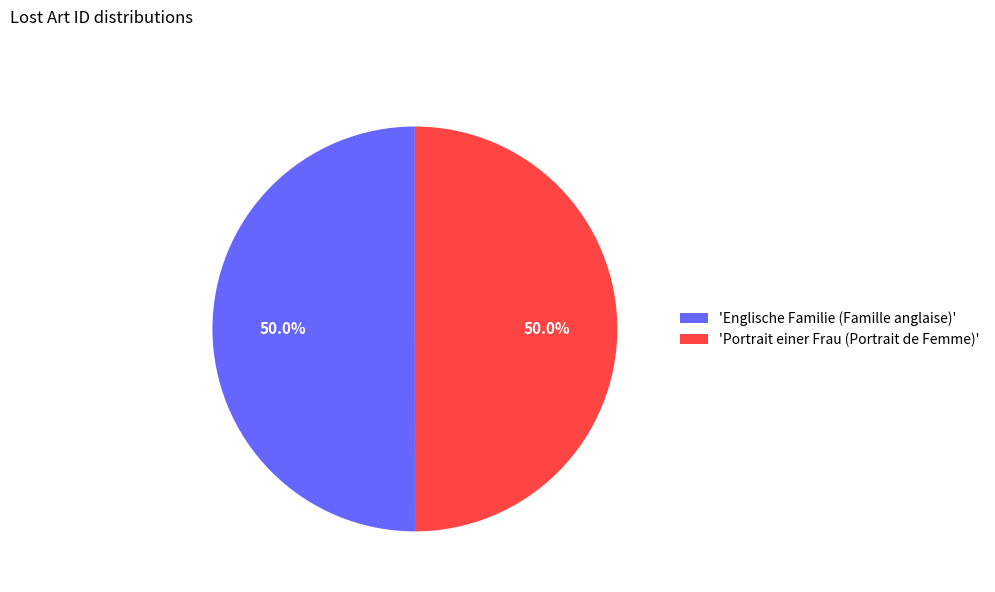

Combined, what portion of the pie is 'Englische Familie (Famille anglaise)' and 'Portrait einer Frau (Portrait de Femme)'?

100.0%